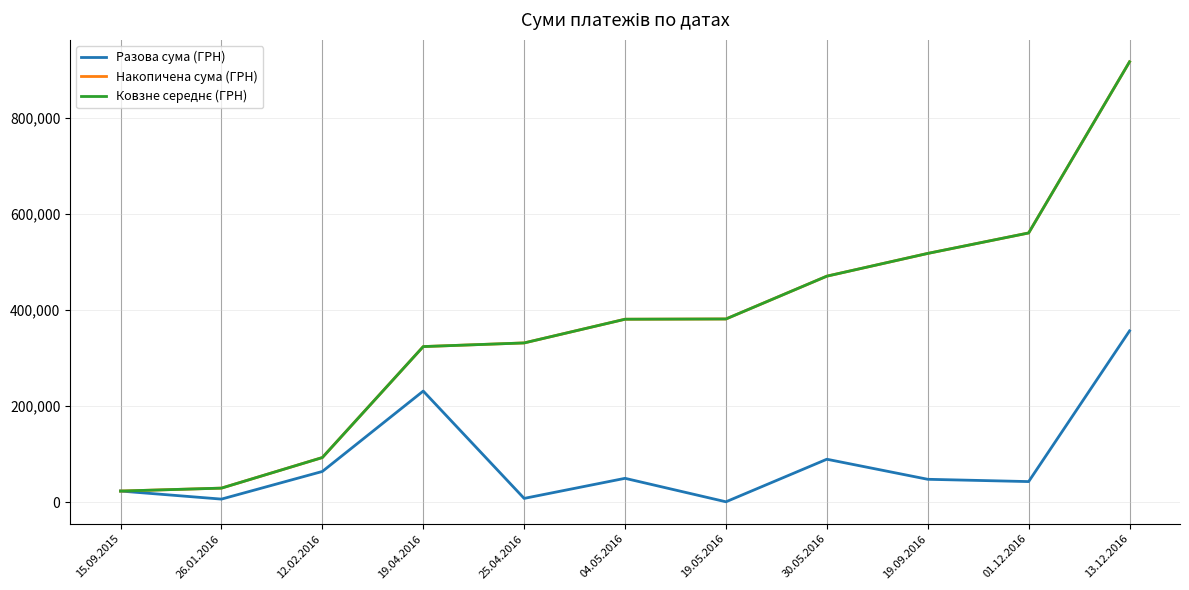

Does the chart display data point markers on the line(s)?

No